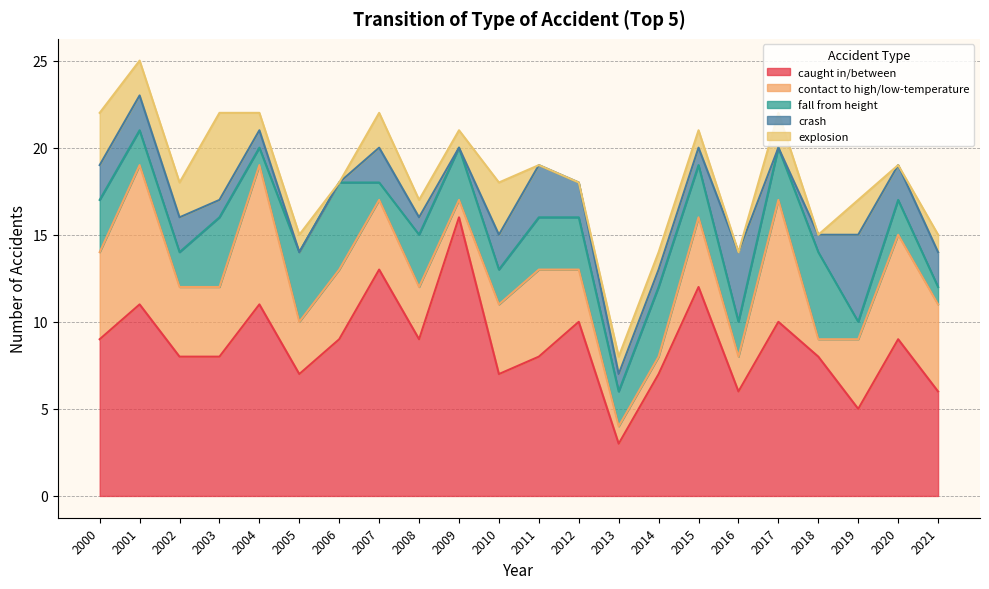

What is the difference between the crash values at 2014 and 2000?

1